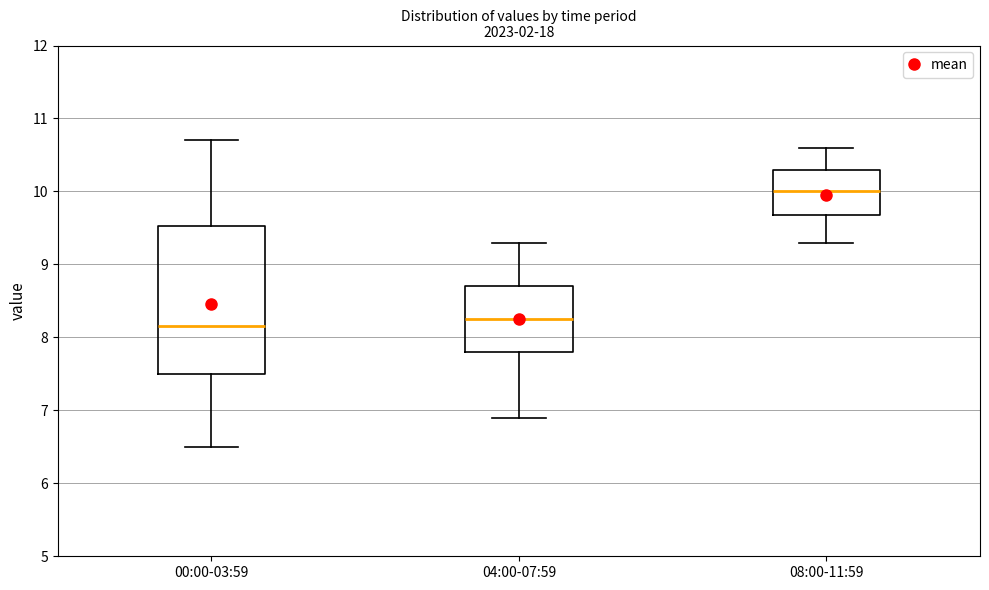

Where is the lower edge of the box for 00:00-03:59 on the y-axis? The values are not printed on the chart, so give them approximately, as read against the axis.

7.5